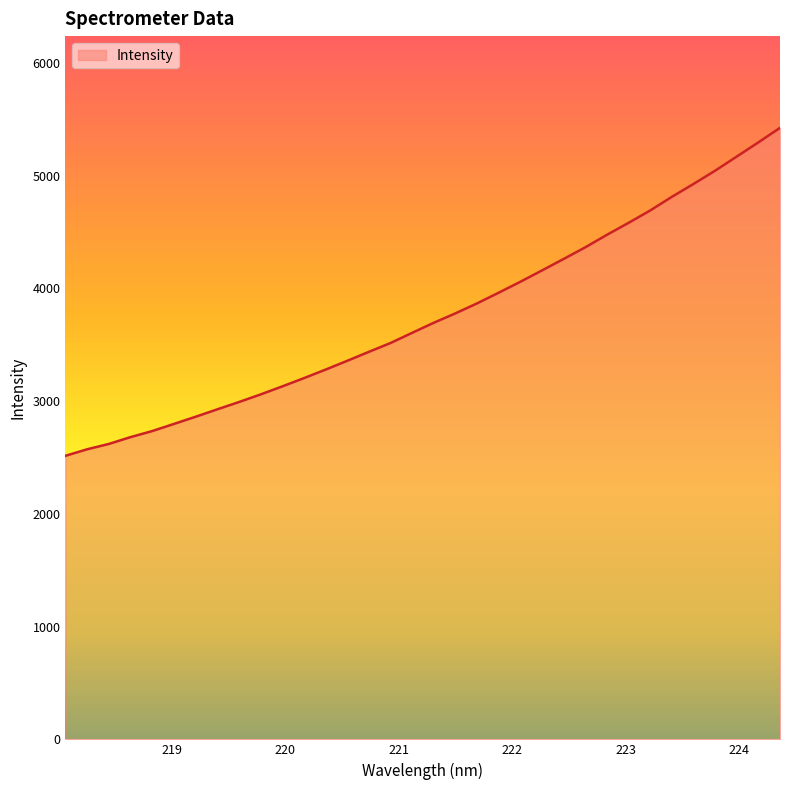

What is the difference between the second highest and second lowest values?

2722.0